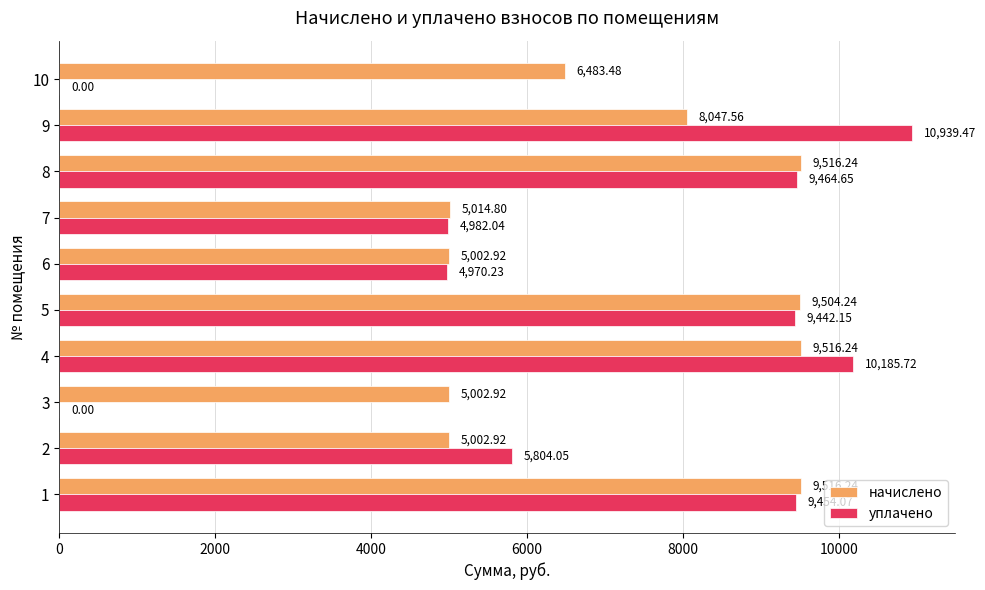

At which category is the sum across all series the highest?

4